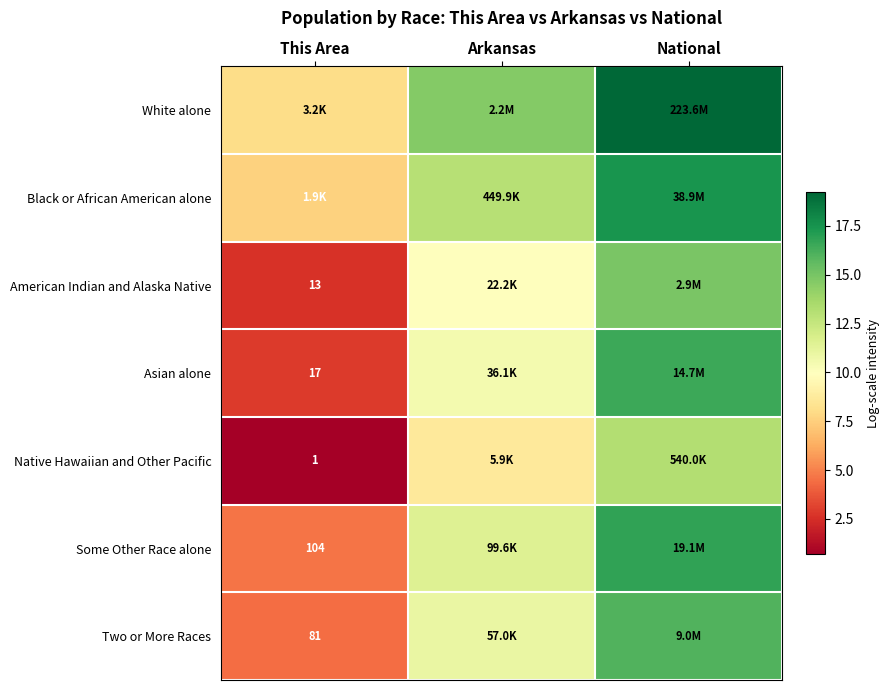

Which has a higher value, National or Arkansas?

National